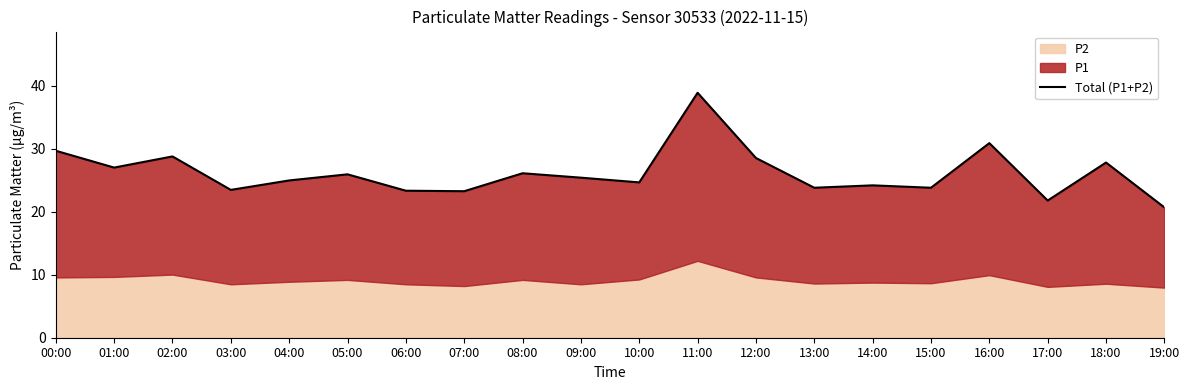

How many values exceed 25?

10